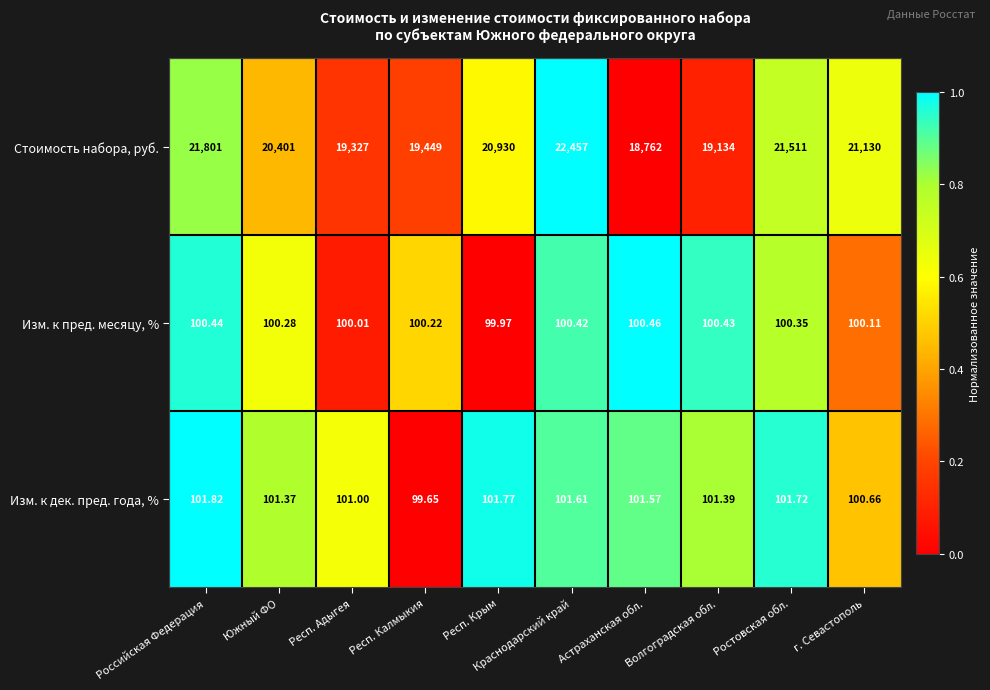

Where does the Изм. к пред. месяцу, % series first go above 100?

Российская Федерация